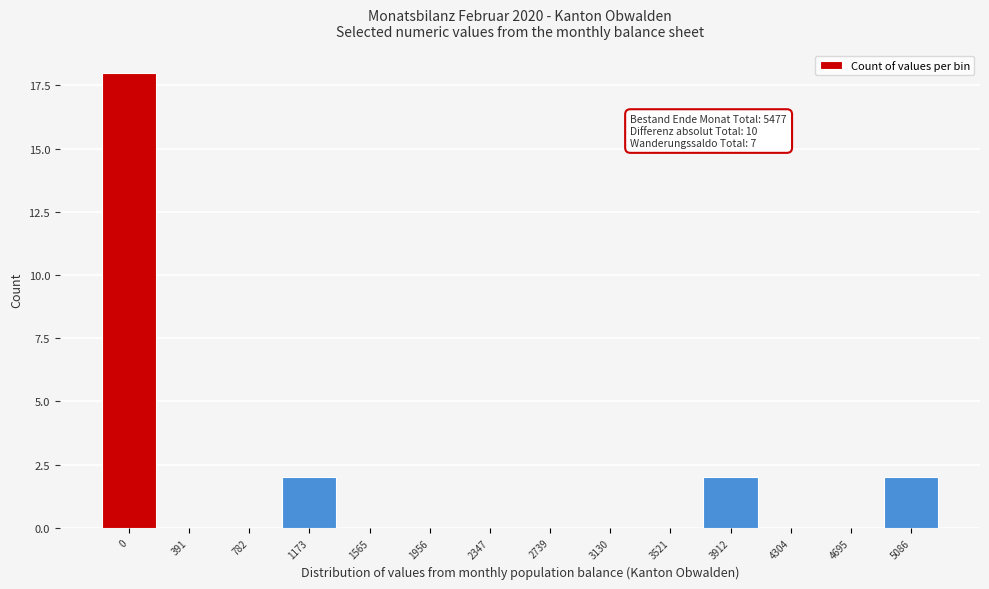

Reading right to left, what are all the values shown in this chart?

5086=2	4695=0	4304=0	3912=2	3521=0	3130=0	2739=0	2347=0	1956=0	1565=0	1173=2	782=0	391=0	0=18